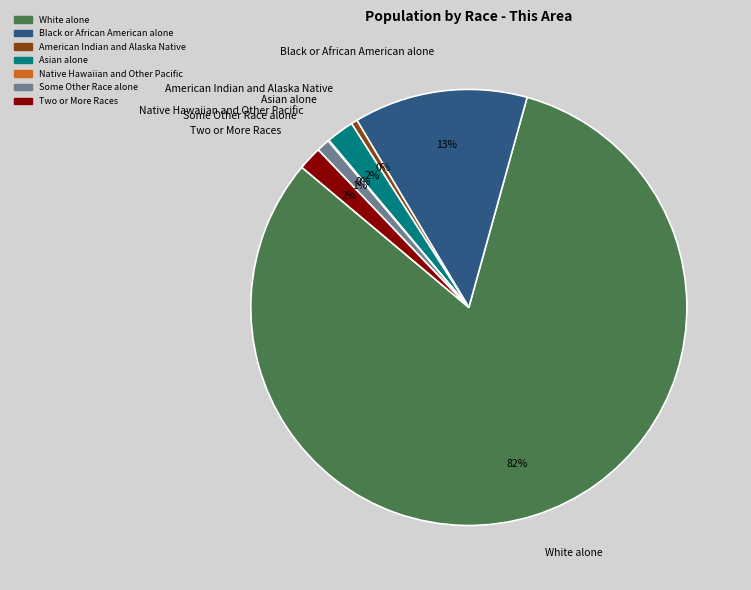

Do Some Other Race alone and Asian alone together represent more than half of the pie?

No